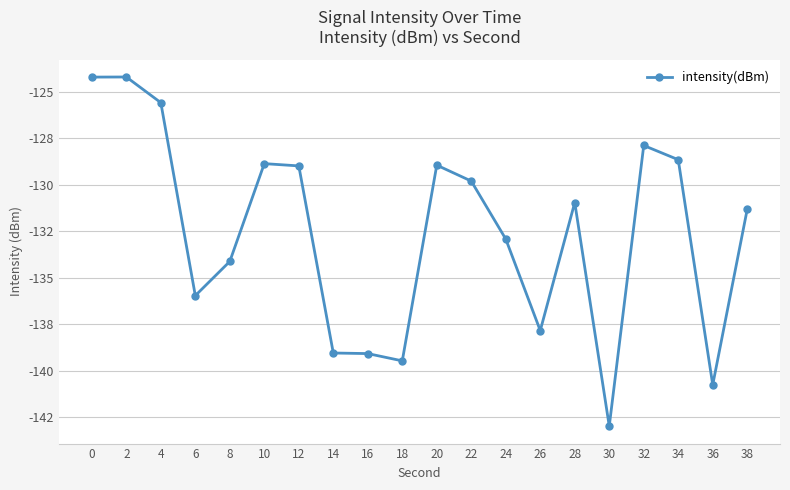

What is the sum of all values?

-2651.8